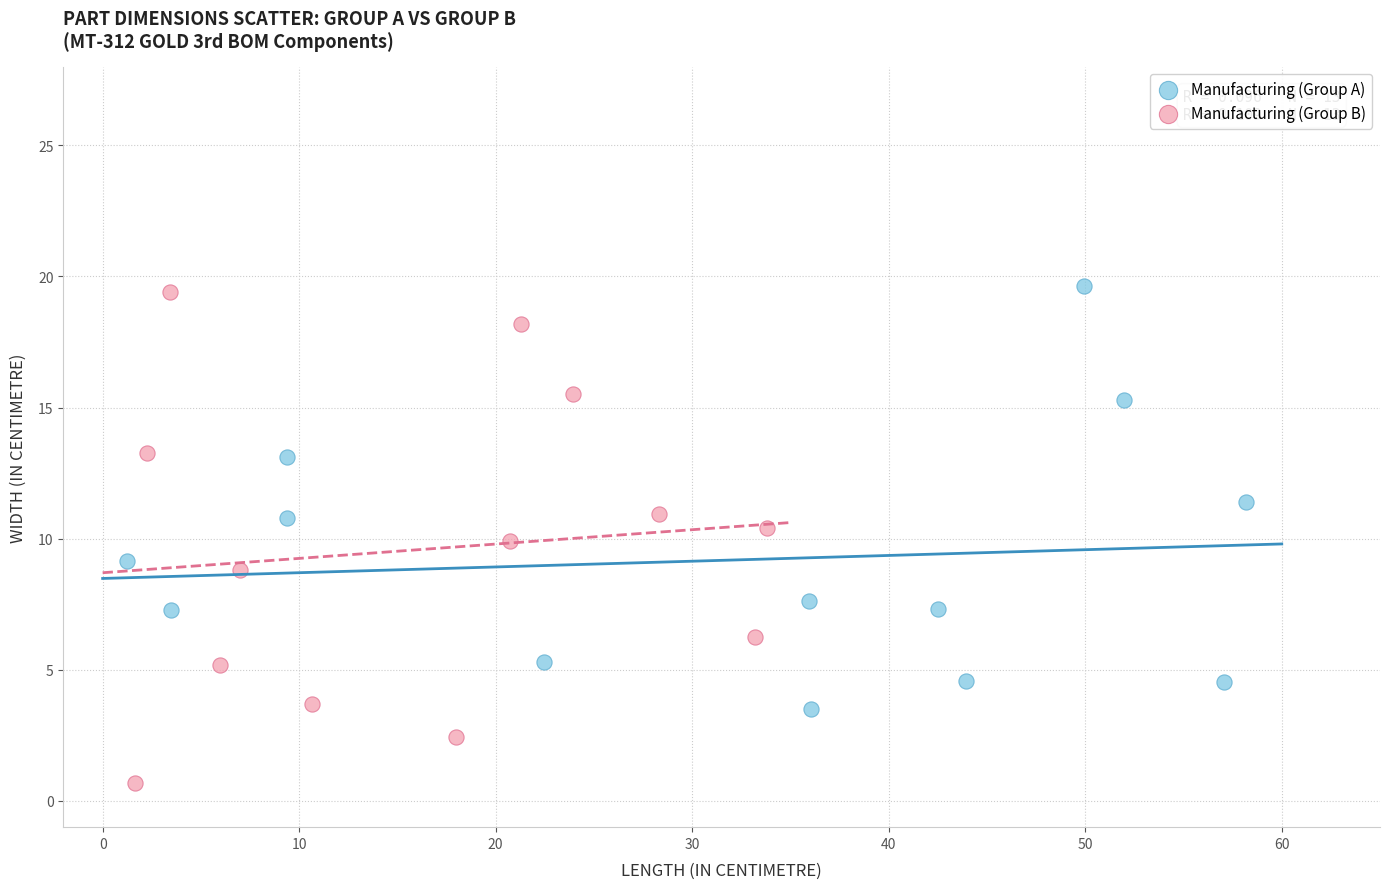

Which series contains the lowest Y value?

Manufacturing (Group B)